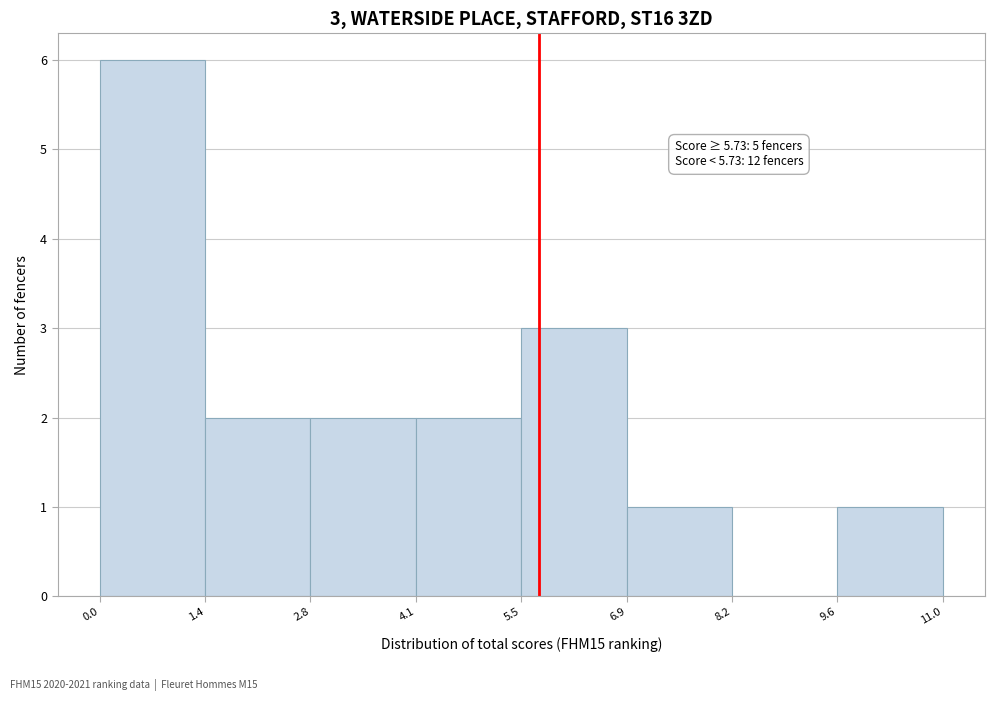

Which range on the x-axis has the tallest bar?

0.0 to 1.4